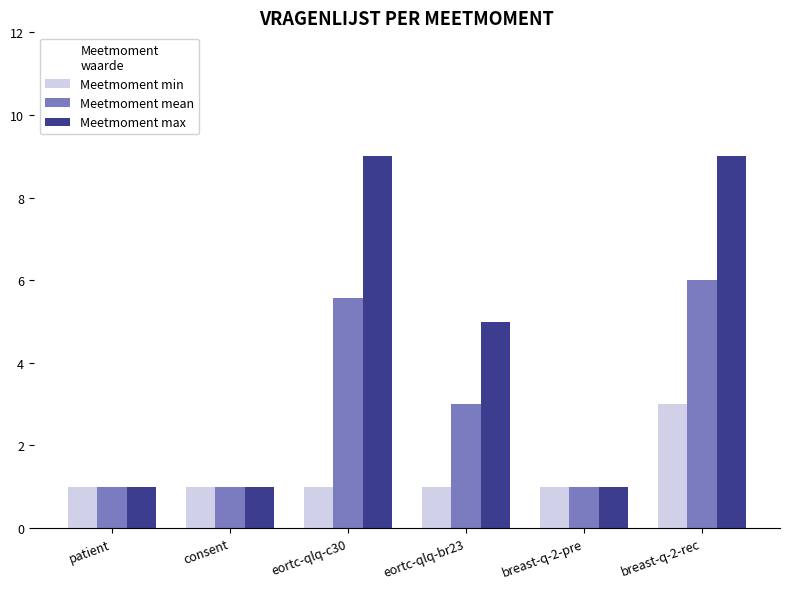

What position from the left is consent?

2